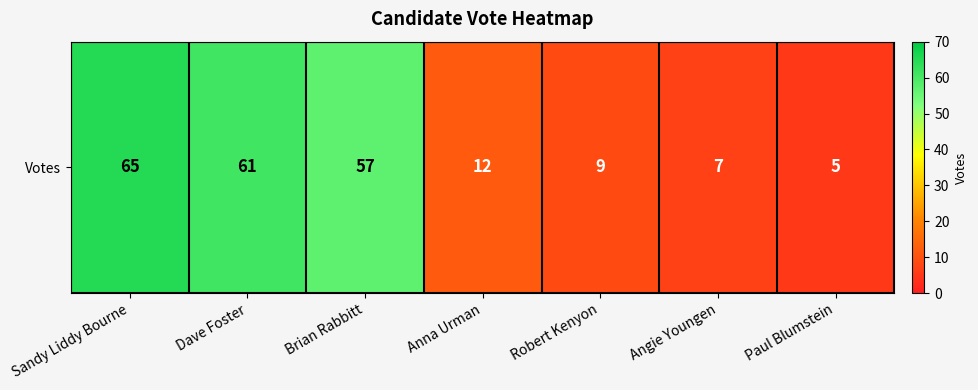

Where is the data nearest to the value 35?

Brian Rabbitt